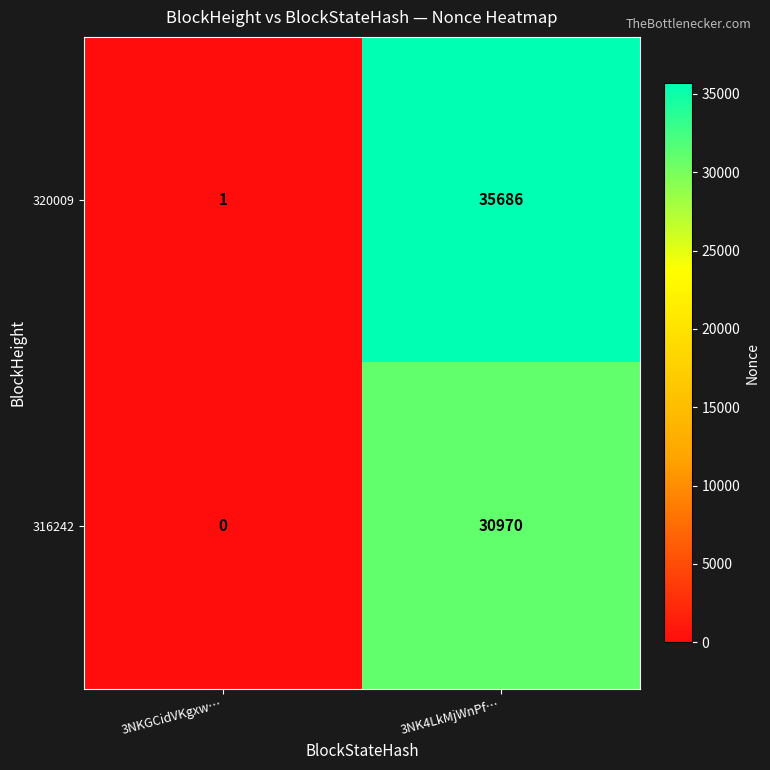

Count the number of data series in this chart.

2